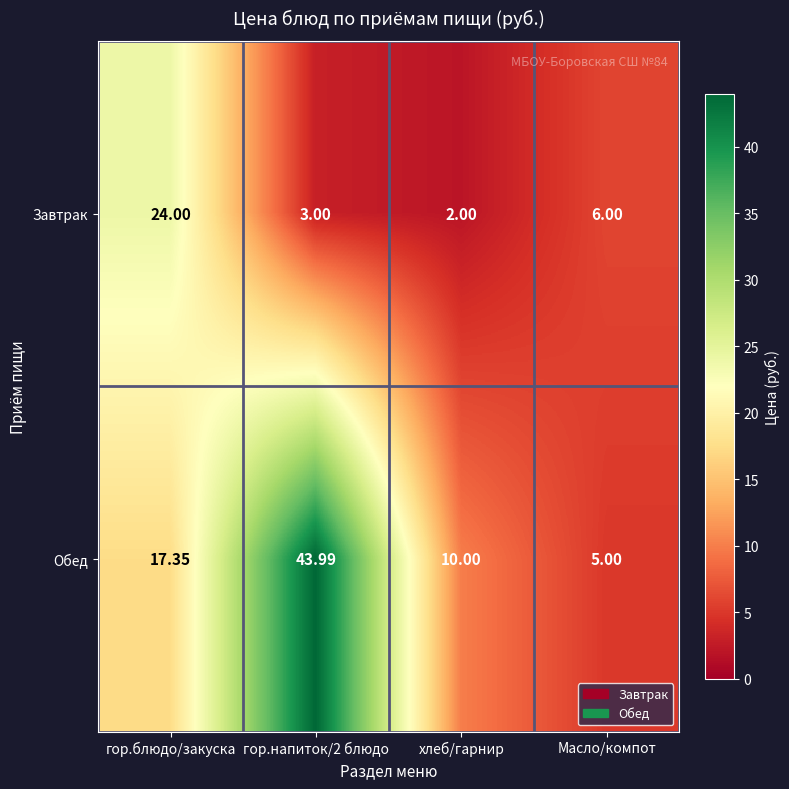

At which category is the sum across all series the highest?

гор.напиток/2 блюдо